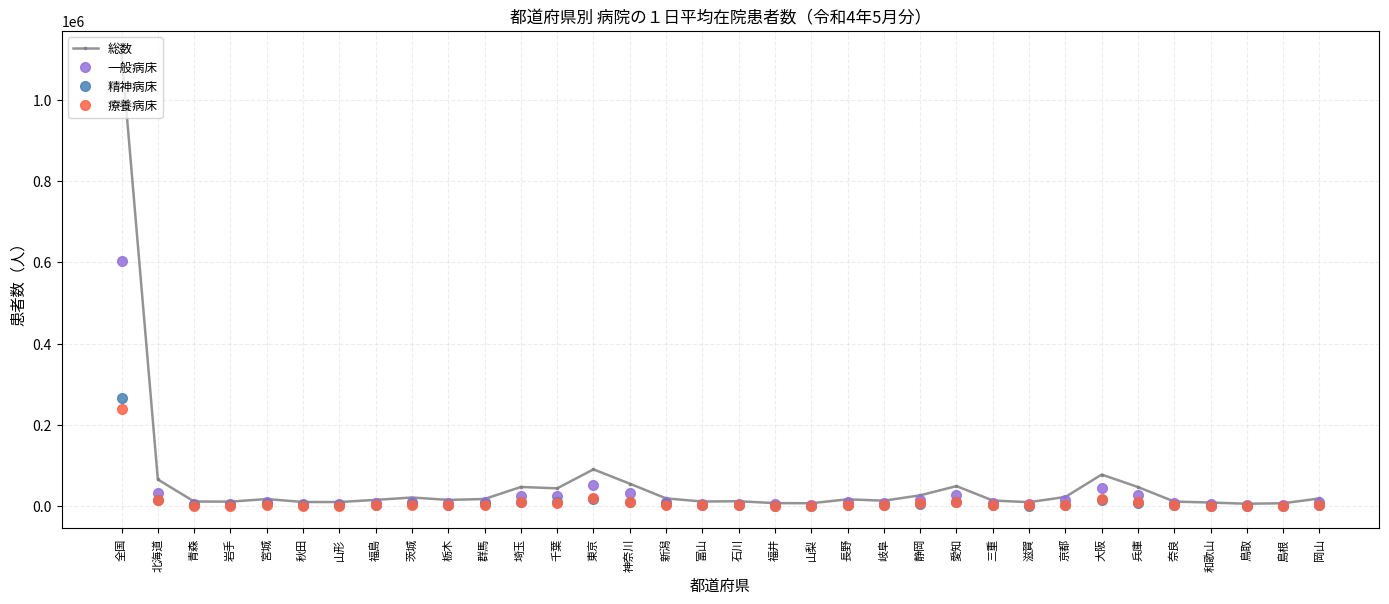

How many lines are shown in the chart?

4